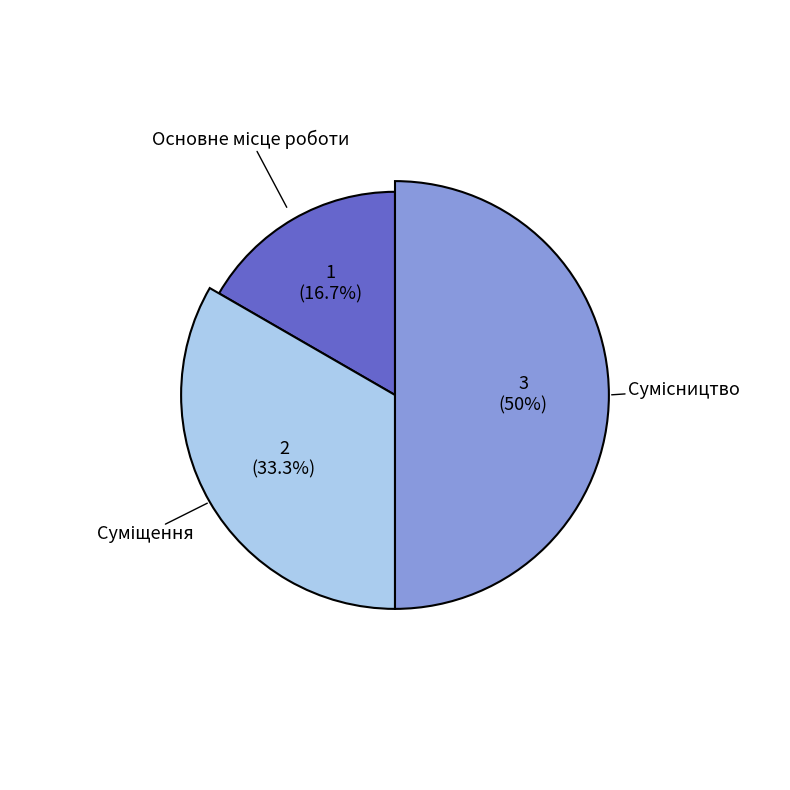

What is the change in value from Суміщення to Сумісництво?

+1